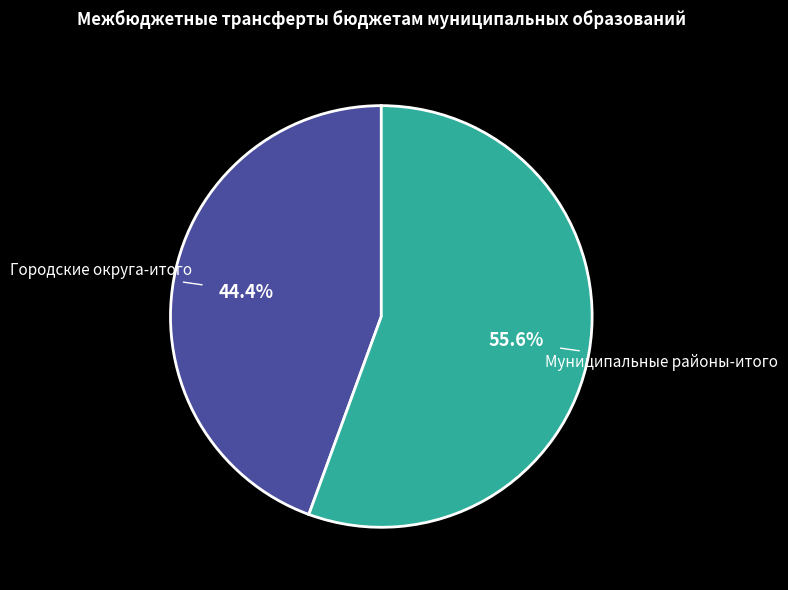

Does Городские округа-итого represent more than half of the total?

No